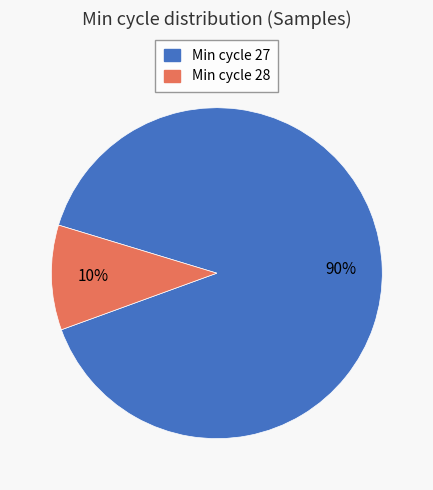

To the nearest percent, what is the difference between the largest and smallest slice percentages?

80%